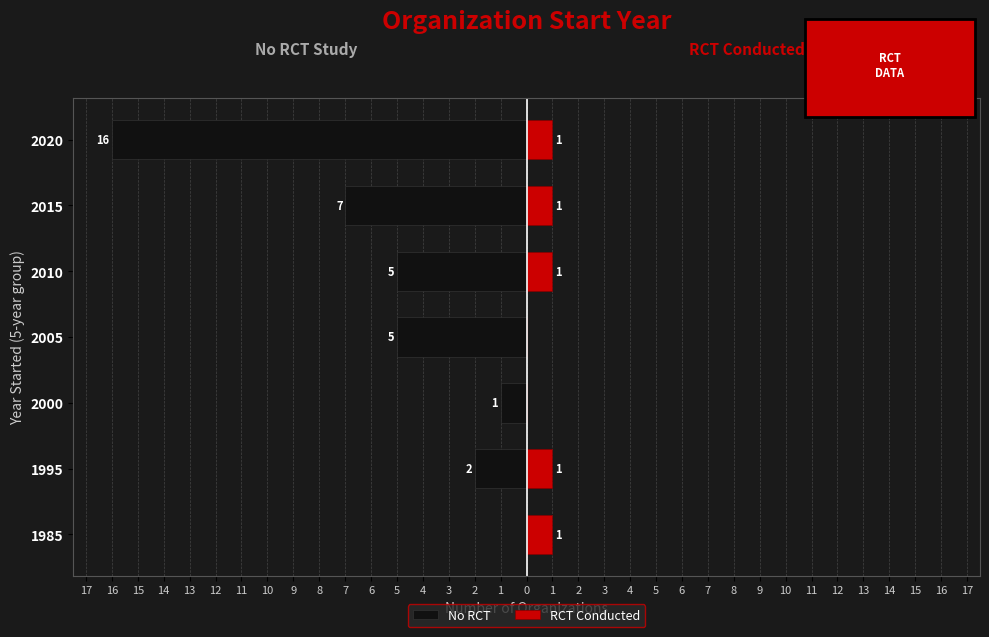

Rank the series at 1995 from highest to lowest value.

RCT Conducted, No RCT